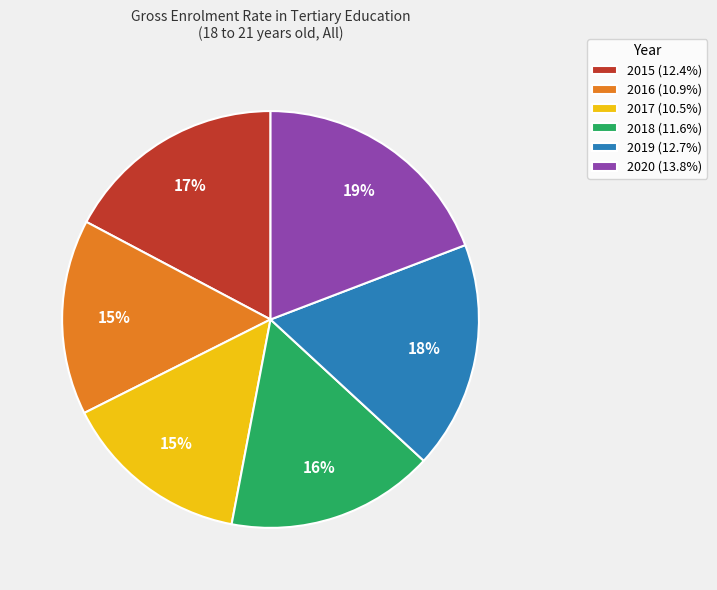

To the nearest percent, what portion does 2018 represent?

16%